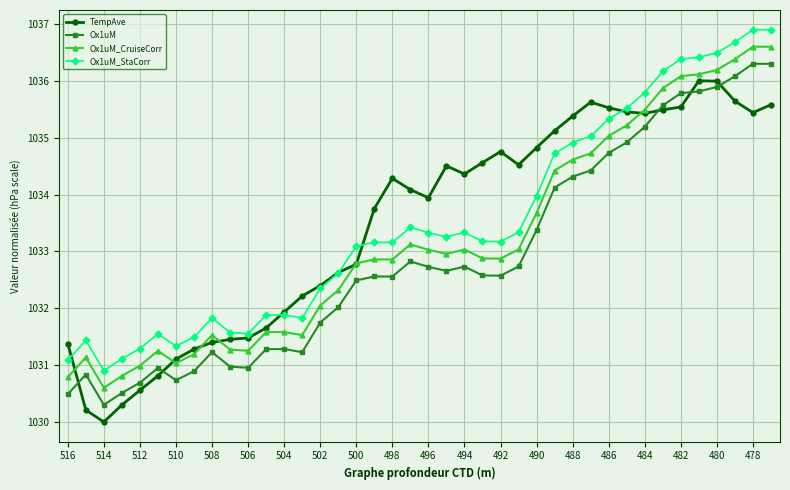

True or false: Ox1uM_StaCorr and Ox1uM_CruiseCorr cross at least once.

False